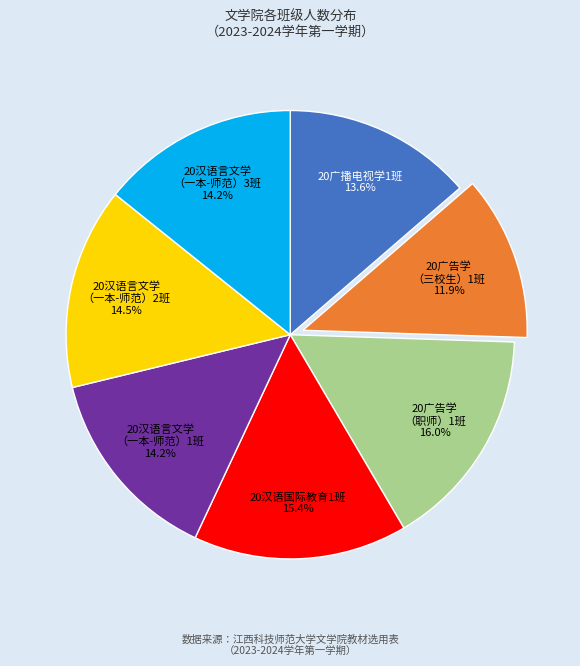

Does any single category account for the majority?

No